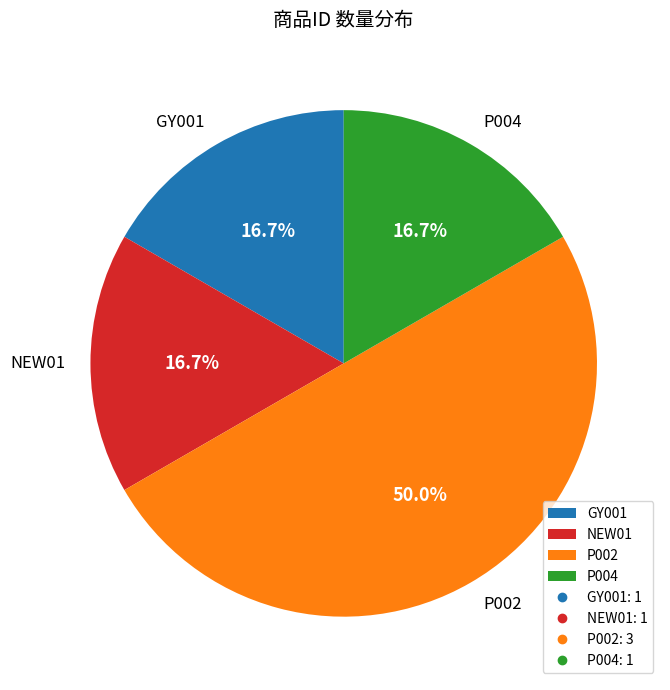

What portion of the pie excludes NEW01?

83.3%